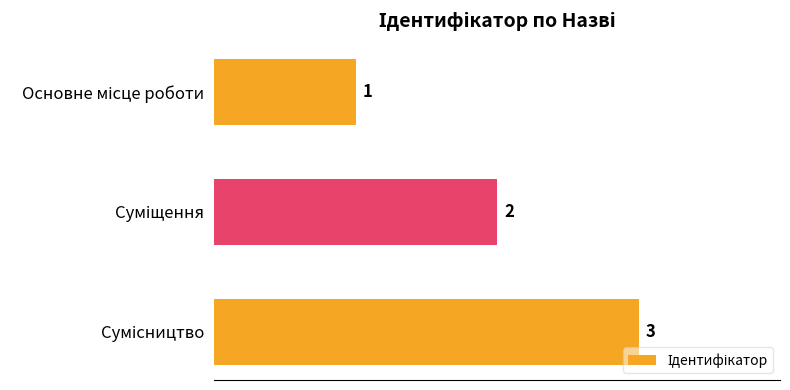

What is the difference between the maximum and second lowest values?

1